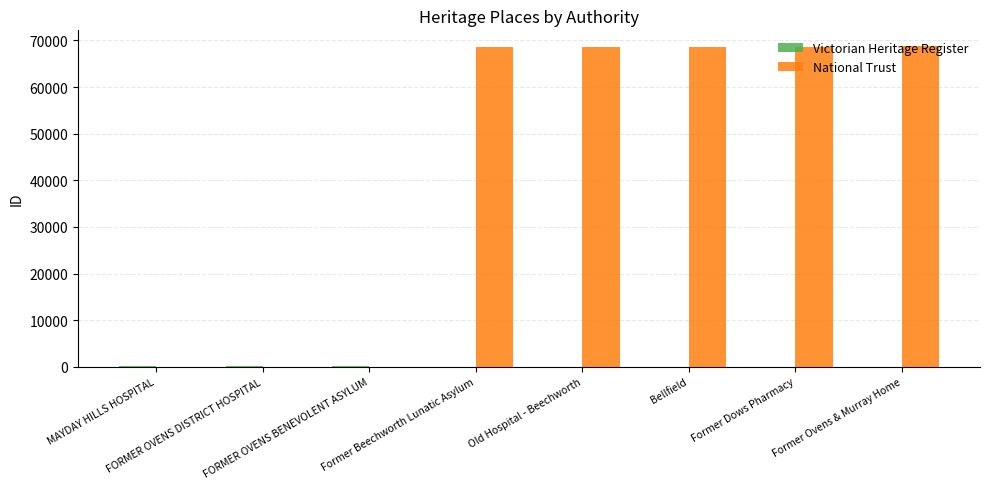

Which series has the largest total across all categories?

National Trust